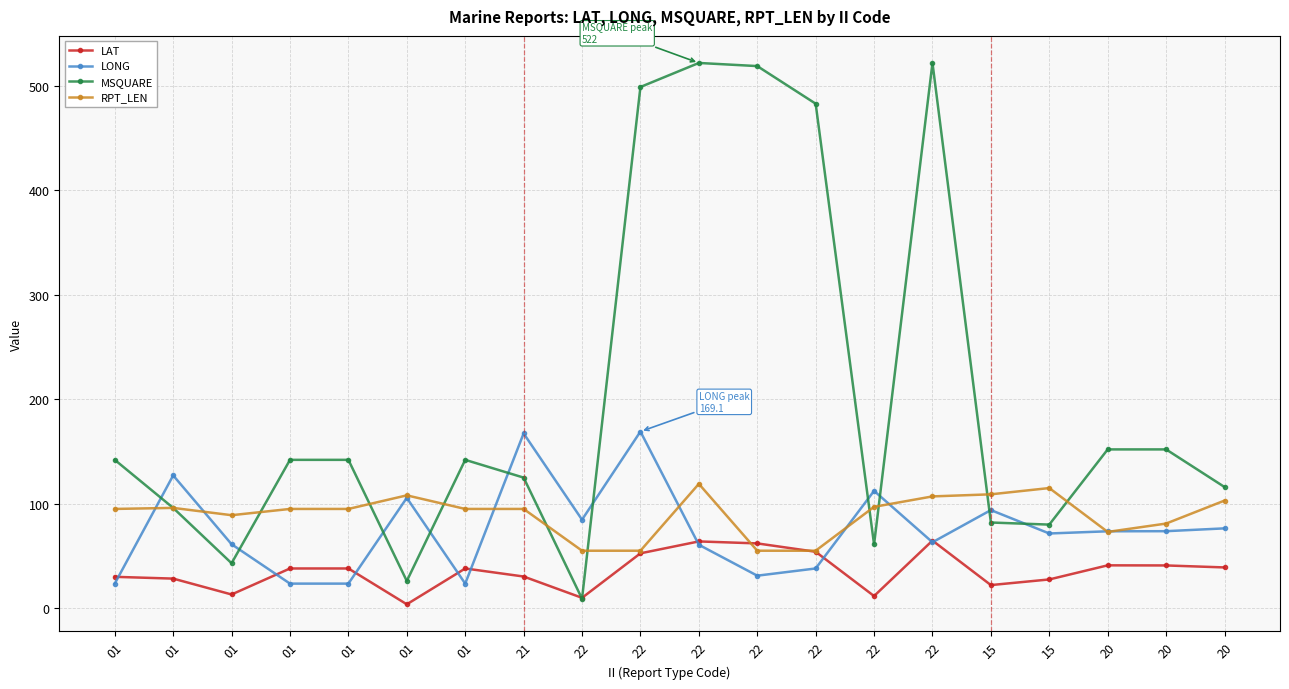

What is the difference between the highest and lowest values at 01?

118.5